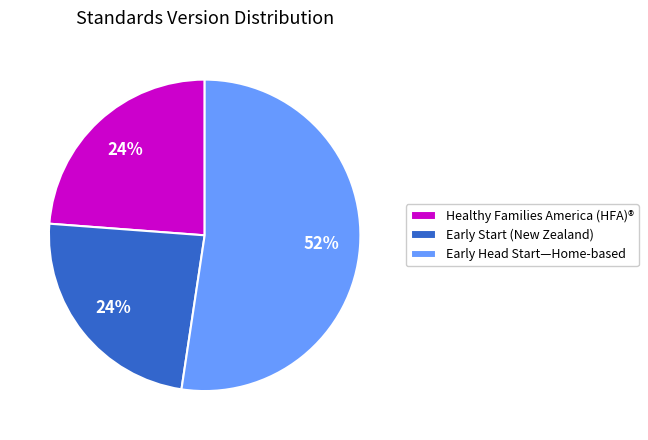

Which slice represents more than half of the pie?

Early Head Start—Home-based